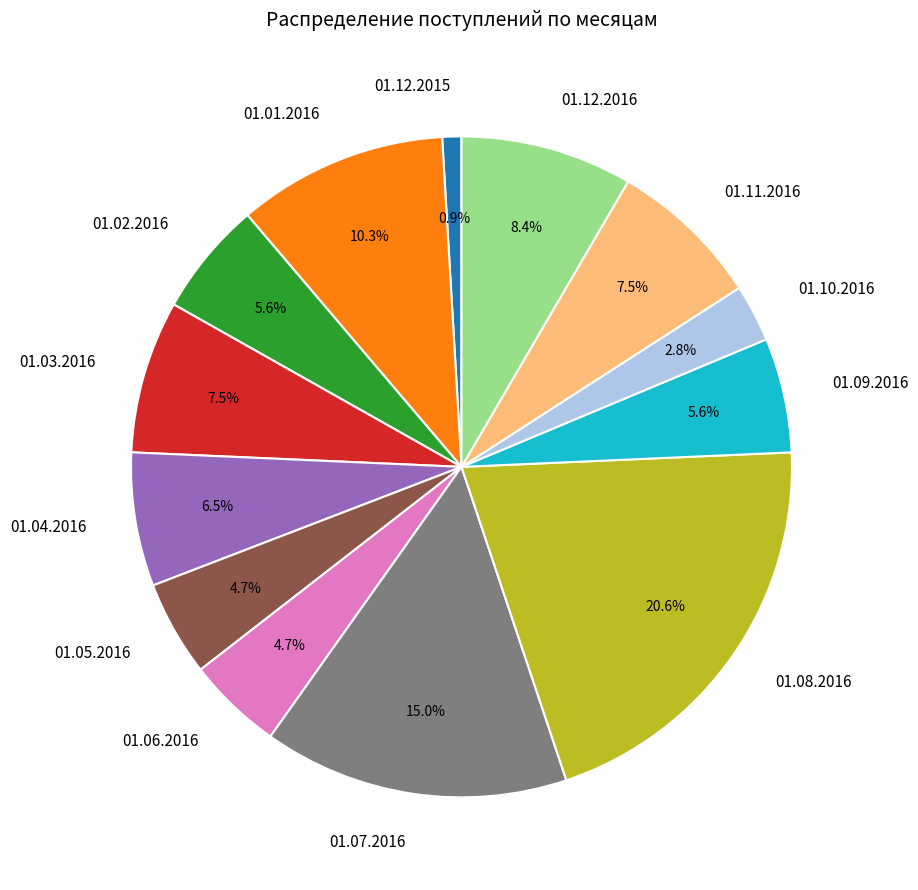

Do 01.12.2016 and 01.12.2015 together represent more than half of the pie?

No